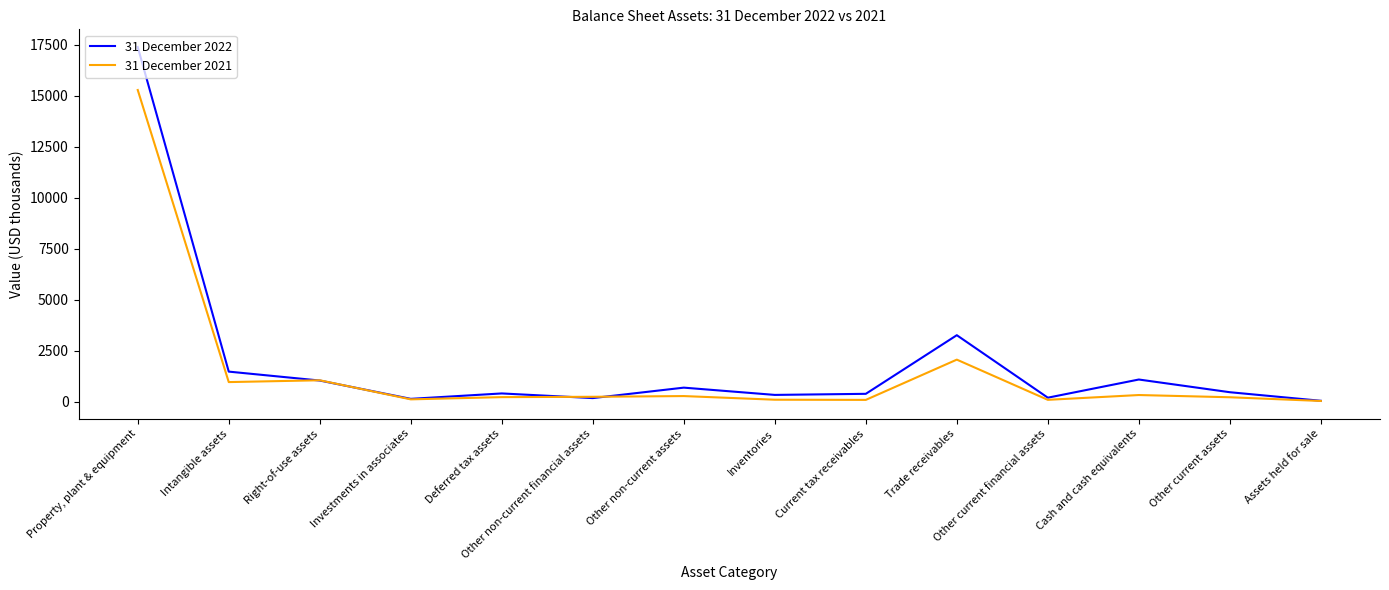

At which category is the sum across all series the highest?

Property, plant & equipment